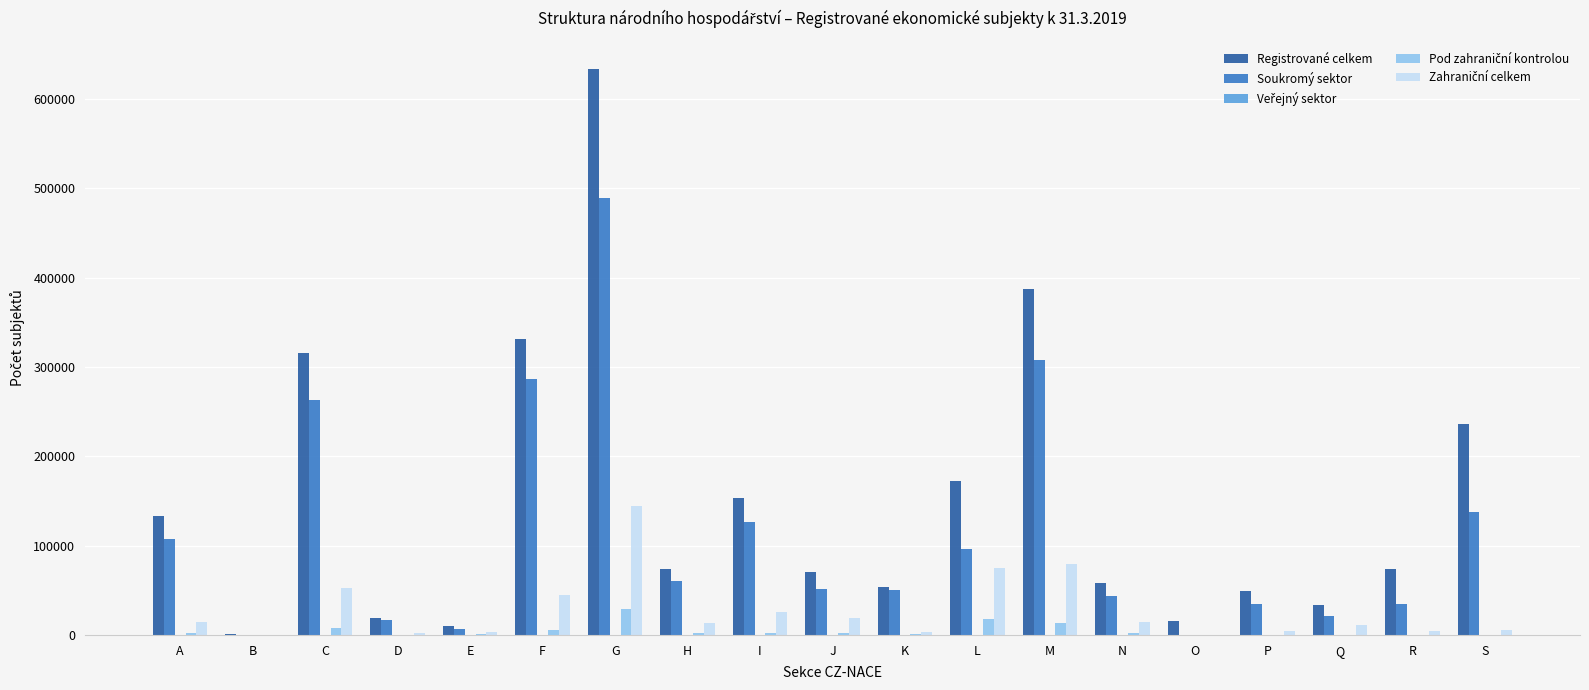

Which category has the highest value in the Soukromý sektor series?

G